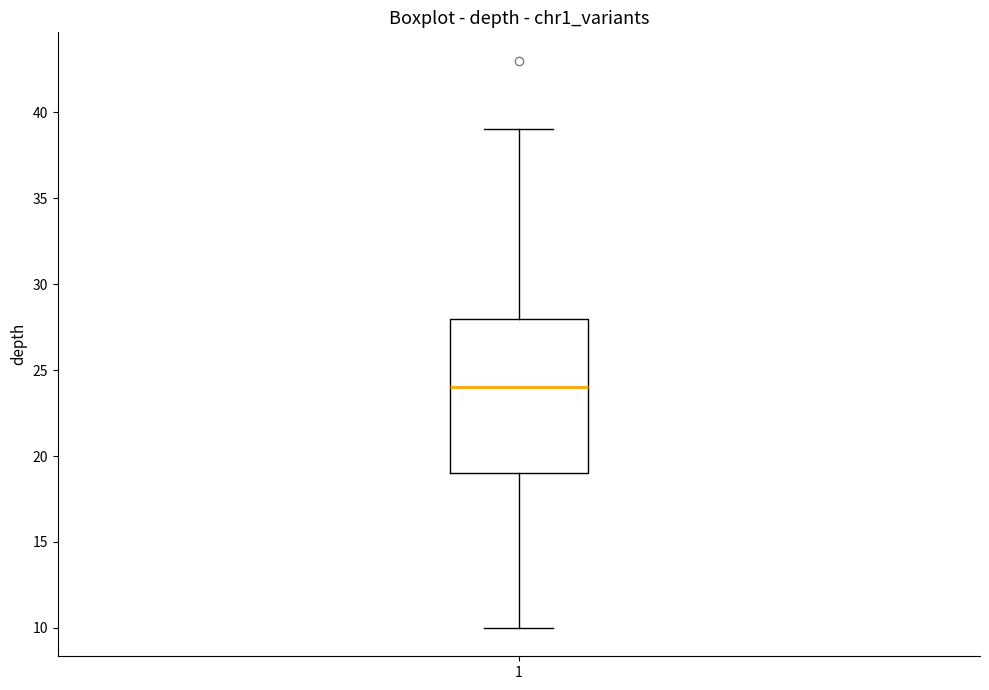

Read this box plot against the y-axis: the position of the median line, the range covered by the box, and the ends of both whiskers. The values are not printed on the chart, so give them approximately, as read against the axis.

median 24, box 19 to 28, whiskers 10 to 39